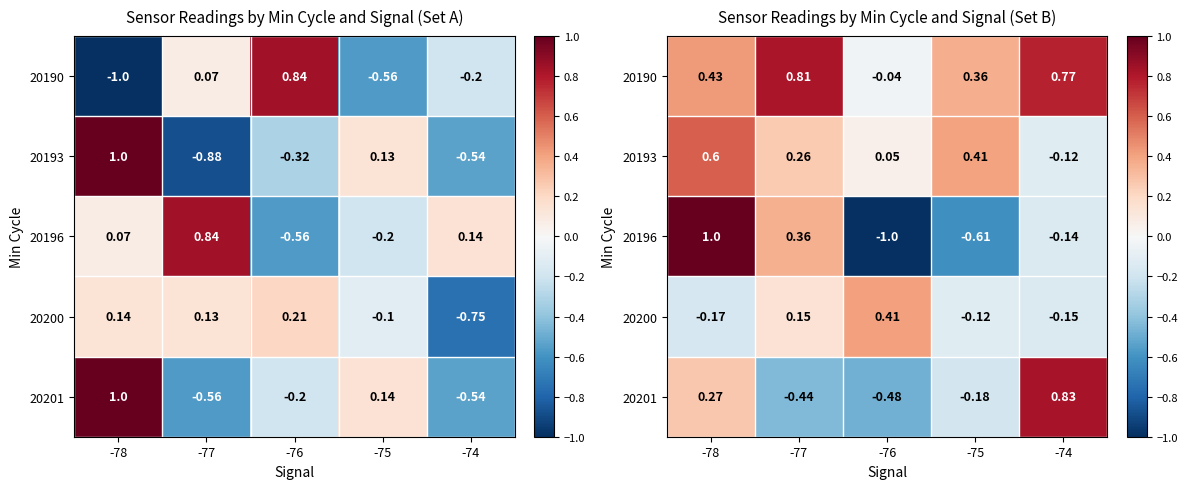

Is the value of 20201 at -76 greater than the value of 20190 at -75?

No